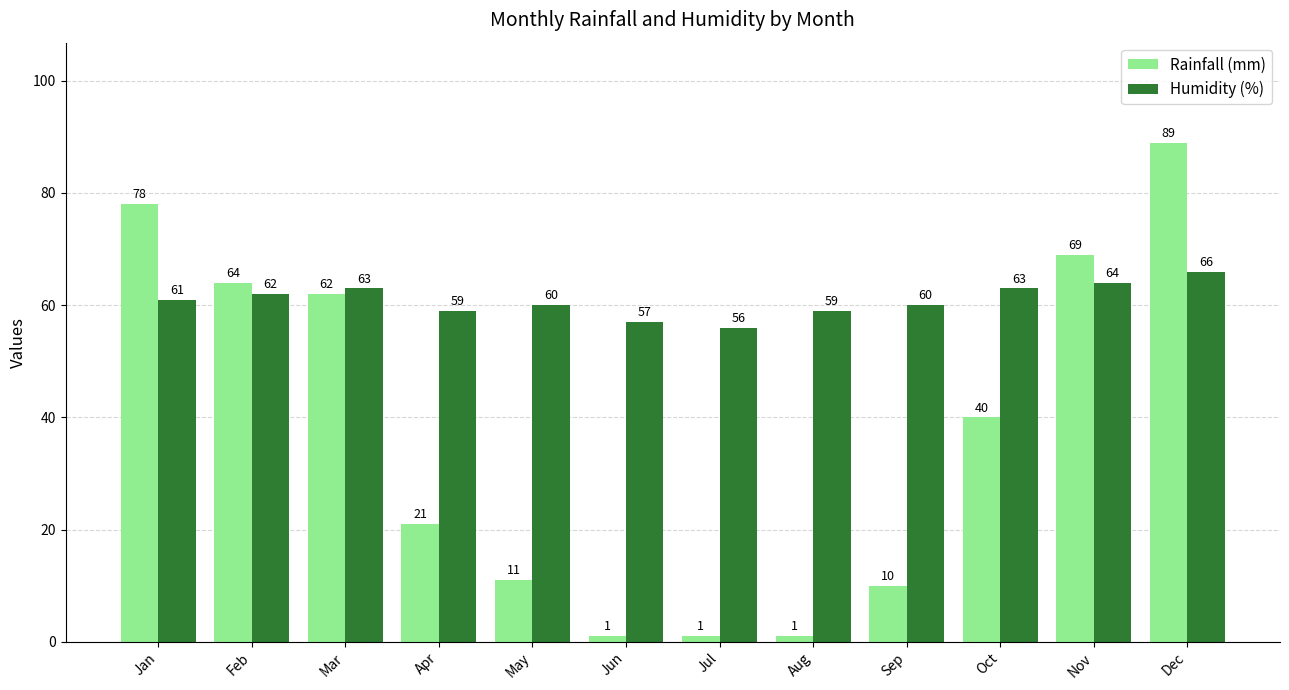

What is the average value of the Humidity (%) series?

61